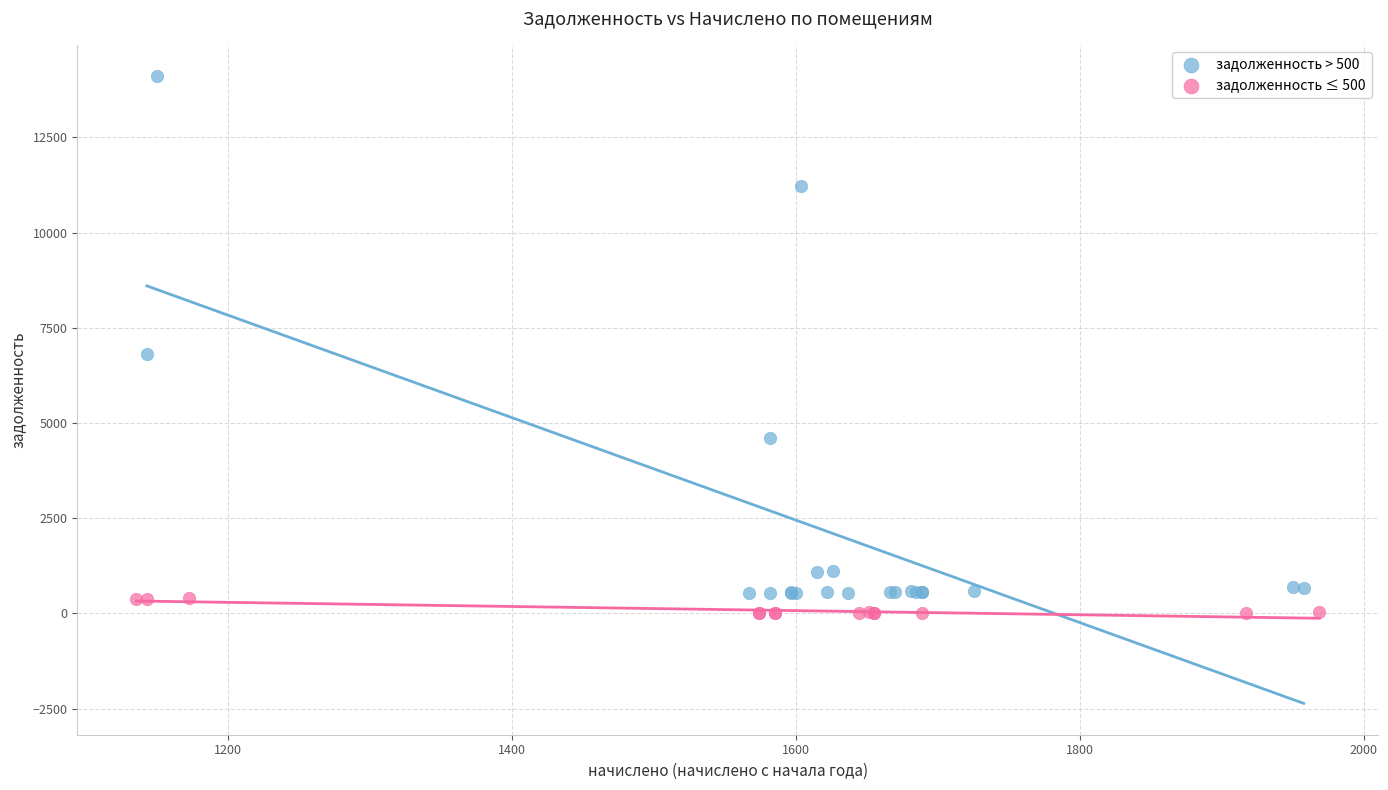

Which series reaches the maximum Y coordinate?

задолженность > 500